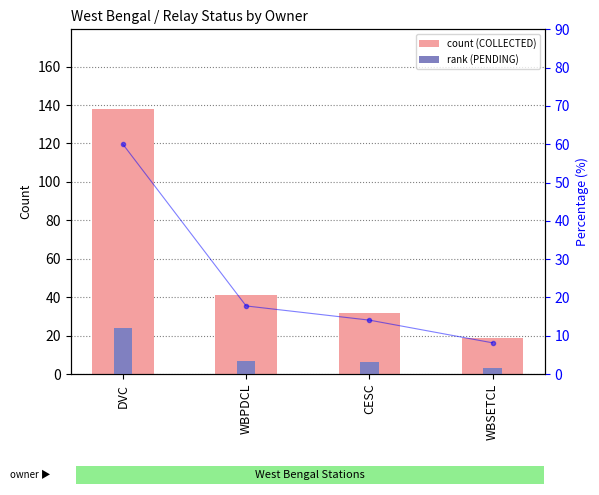

Between DVC and WBPDCL, which series saw the biggest shift?

count (COLLECTED)